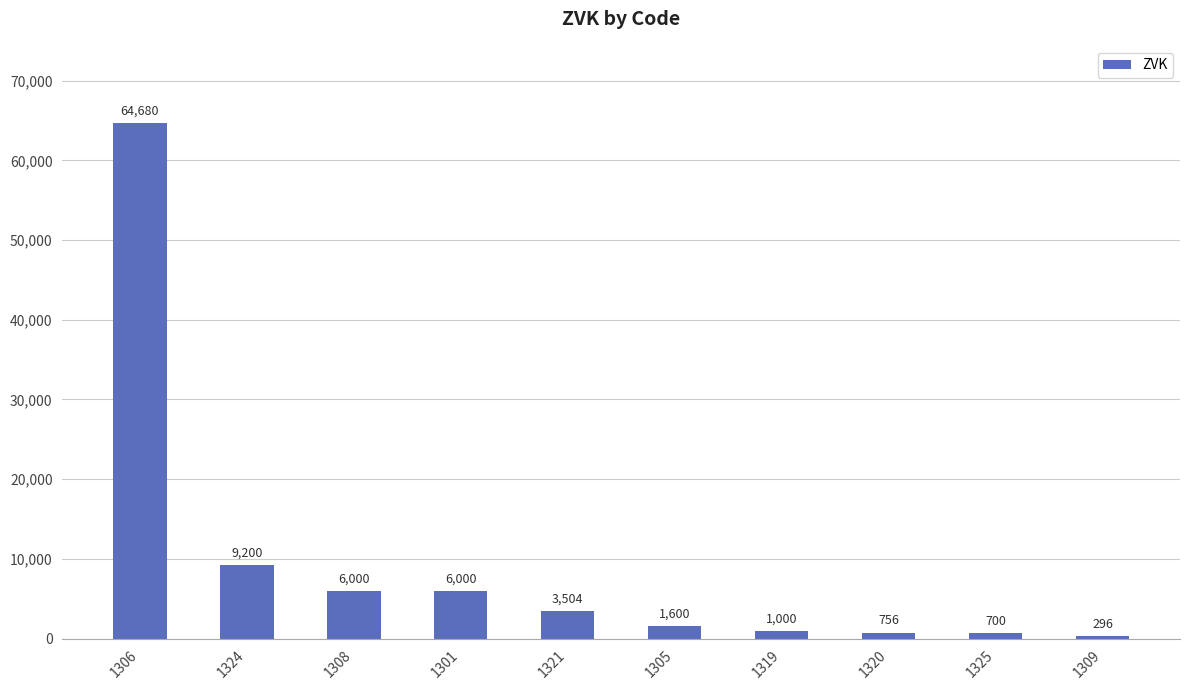

What is the average value?

9374